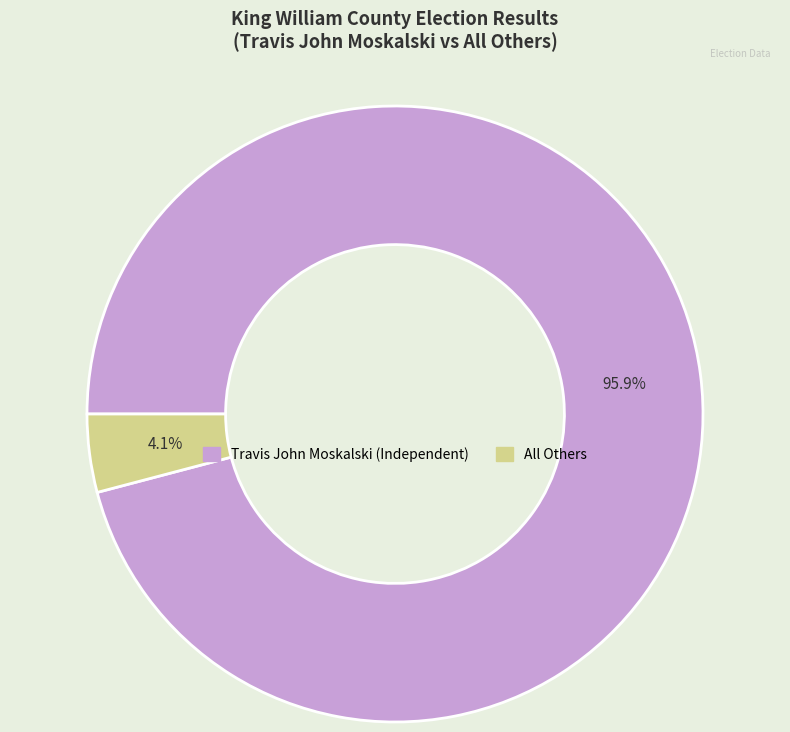

Is there a majority slice in this chart?

Yes